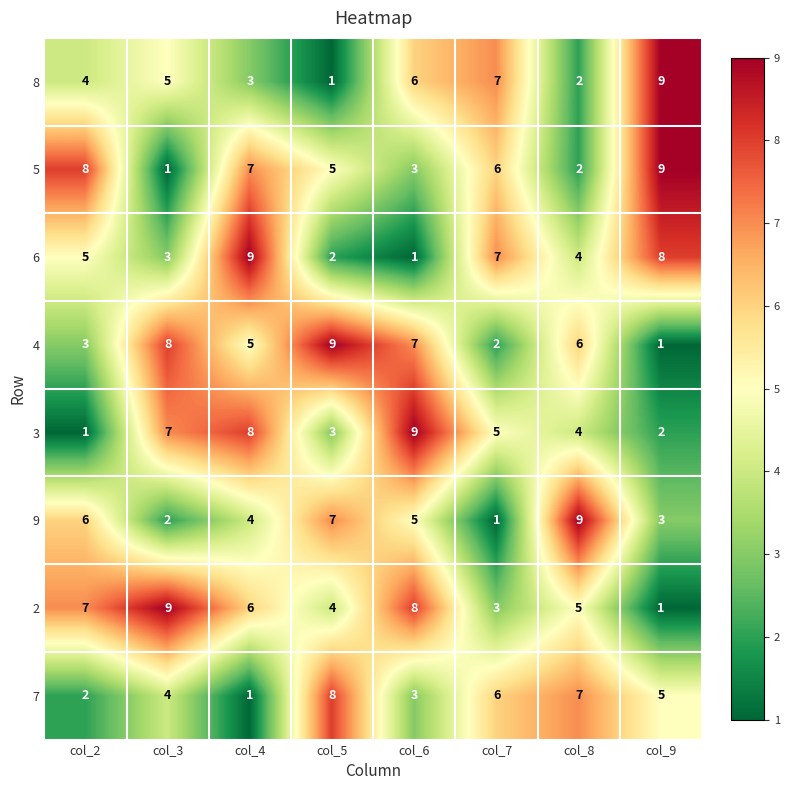

At which label does 4 reach its minimum?

col_9